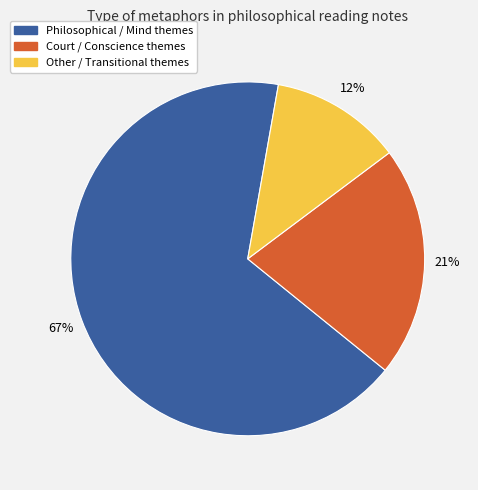

Approximately how many times larger is the value at Philosophical / Mind themes compared to Court / Conscience themes?

3.2